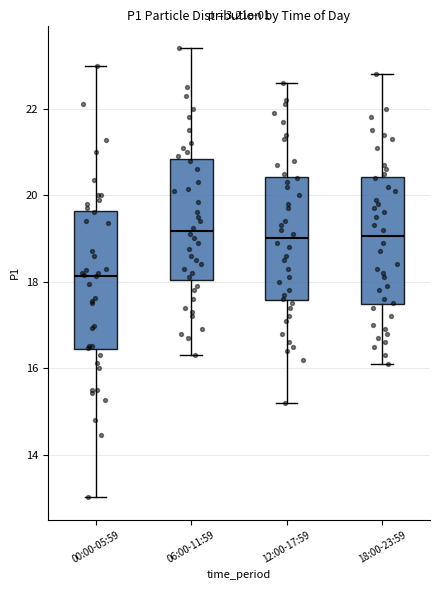

Which box is the tallest, from its lower edge to its upper edge?

00:00-05:59